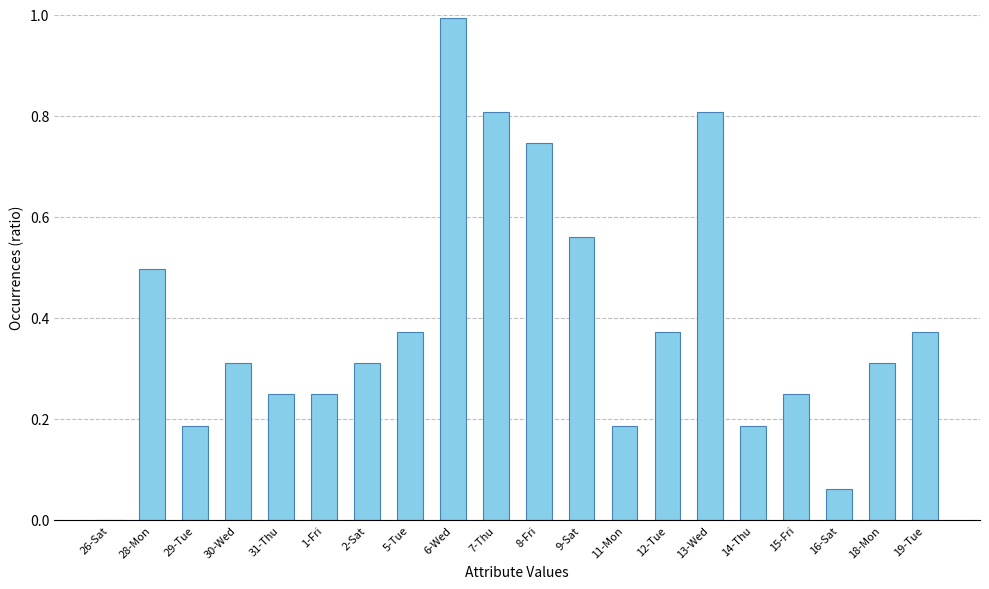

Which category has the highest value across all series?

6-Wed